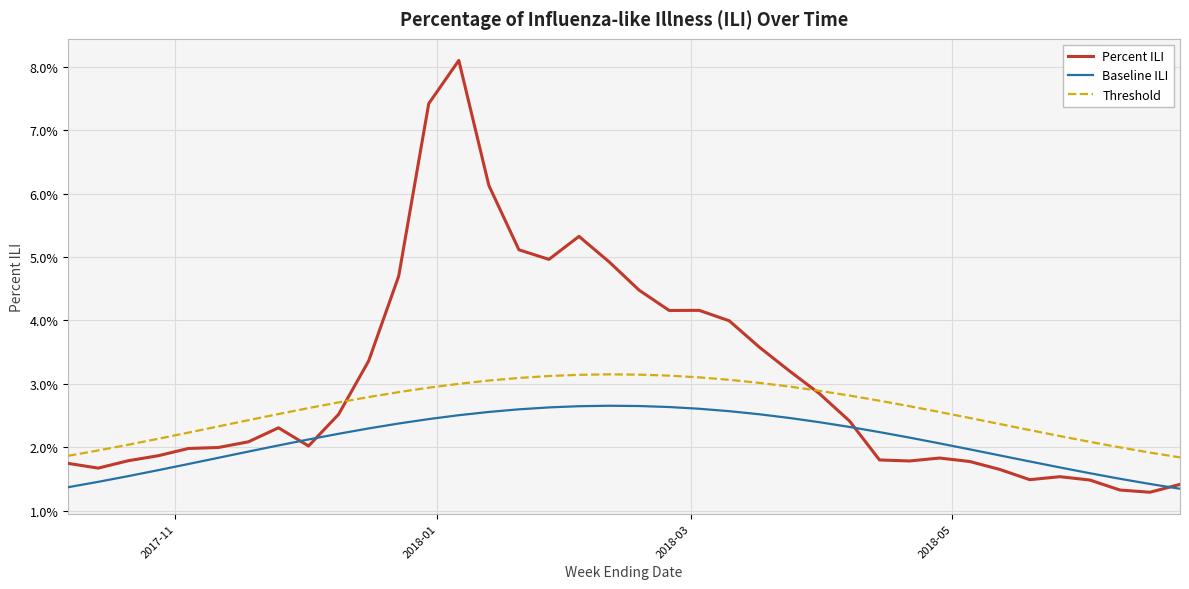

Does the chart display data point markers on the line(s)?

No